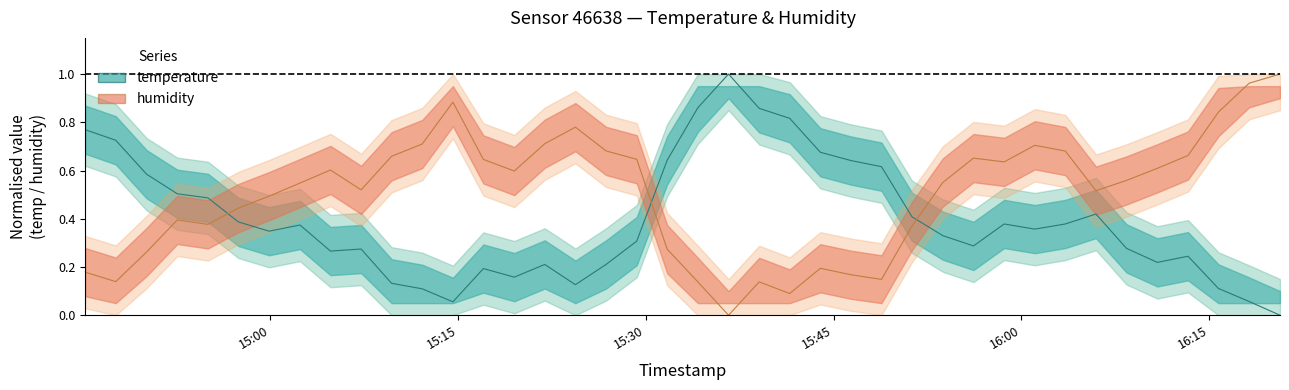

Which series has the widest spread of values?

temperature